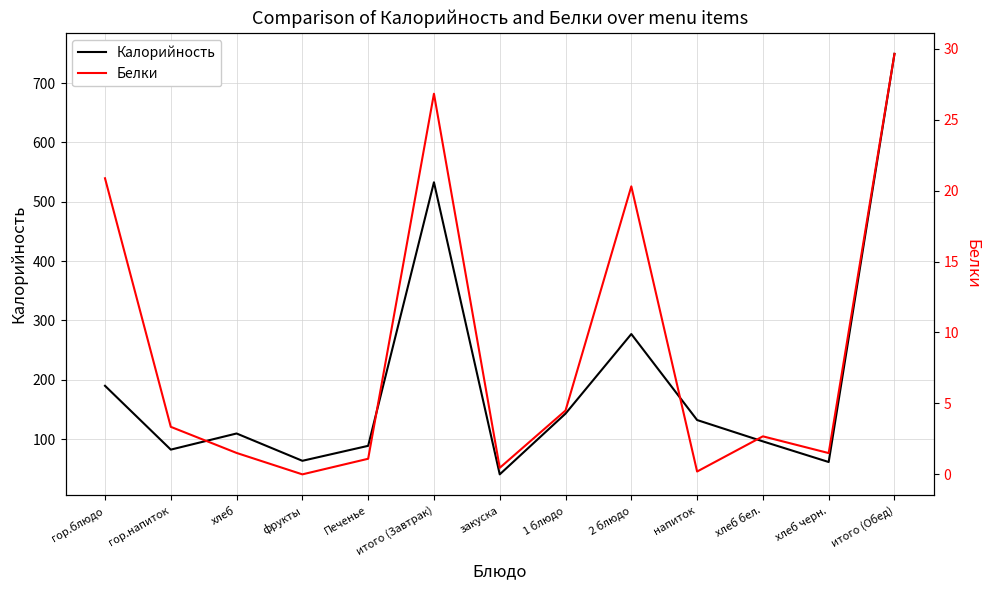

Which category has the lowest value in the Белки series?

фрукты